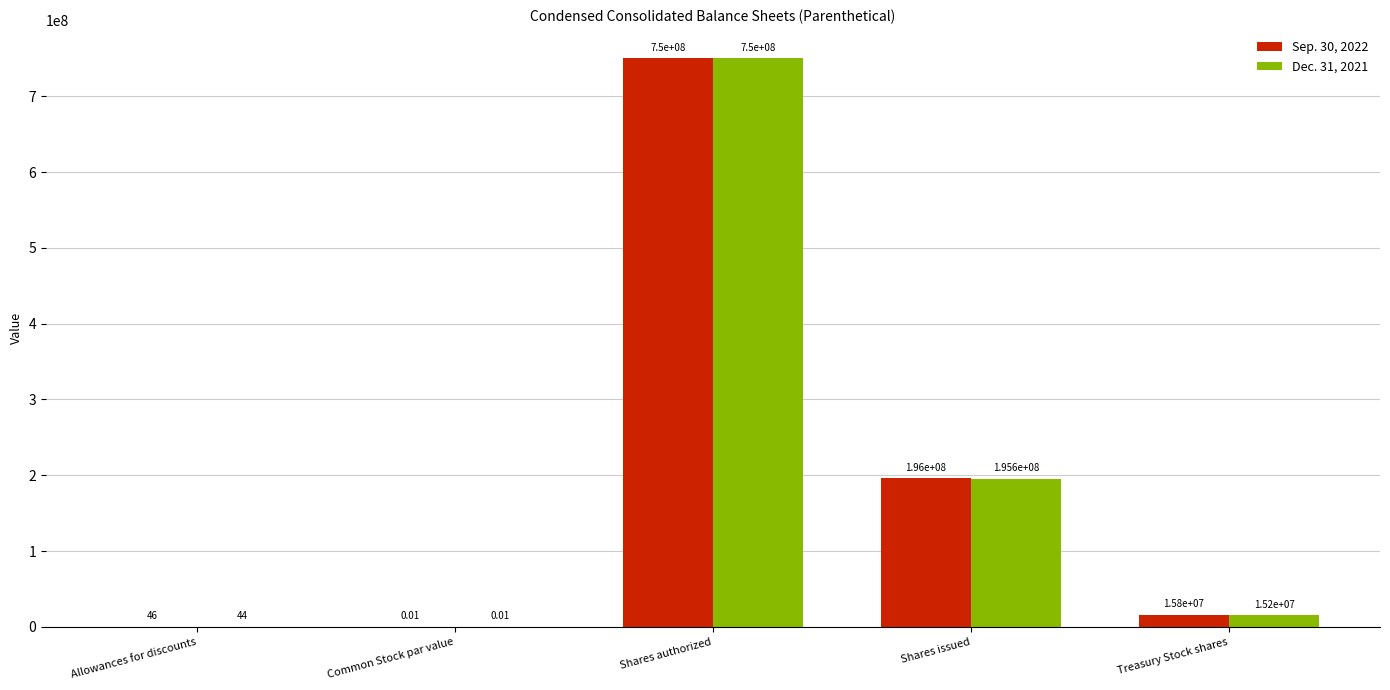

At which label does Sep. 30, 2022 first exceed 15800000?

Shares authorized